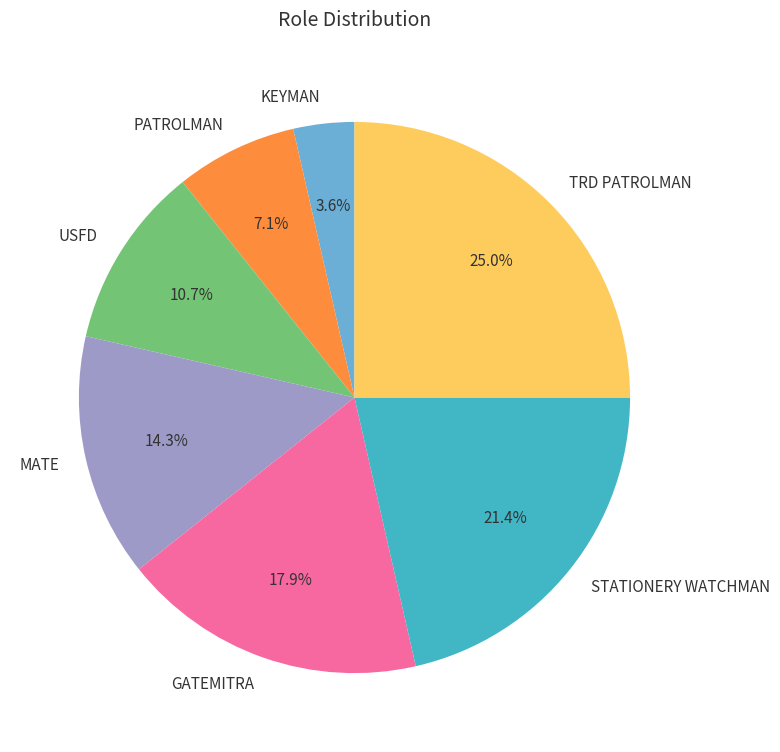

Count the number of slices in the pie.

7